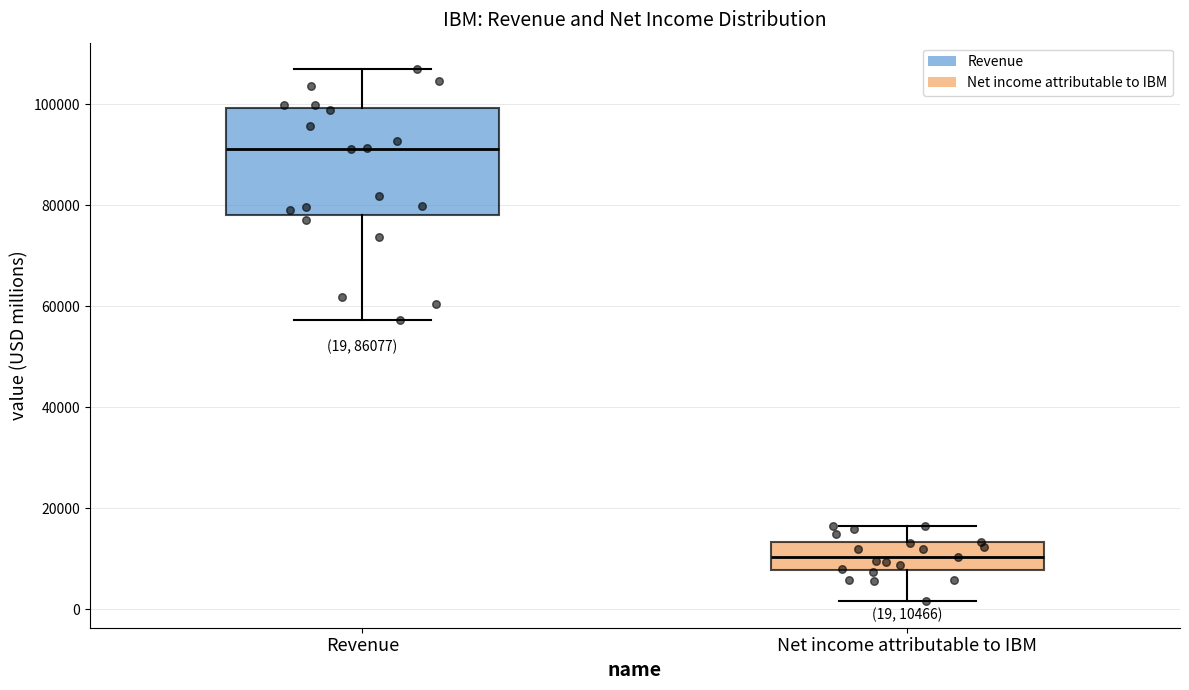

Which box has the lowest median line?

Net income attributable to IBM